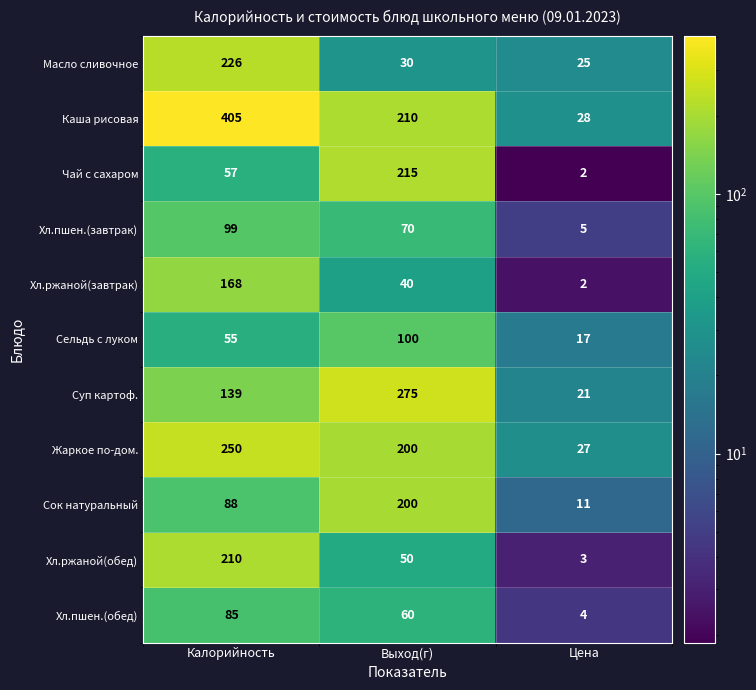

The Суп картоф. series shows 8 at Цена. True or false?

False